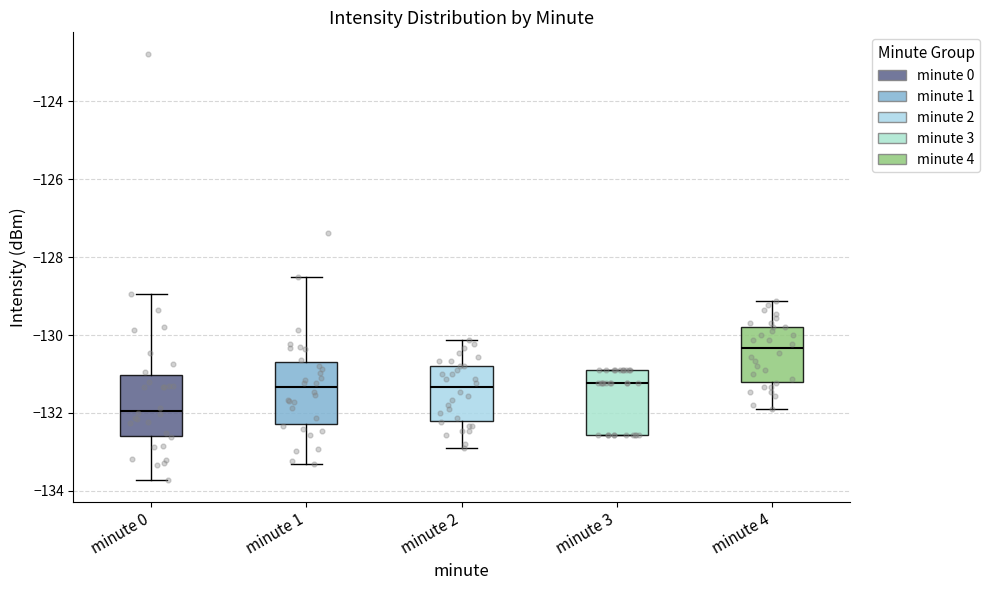

Which box's median line is the highest?

minute 4